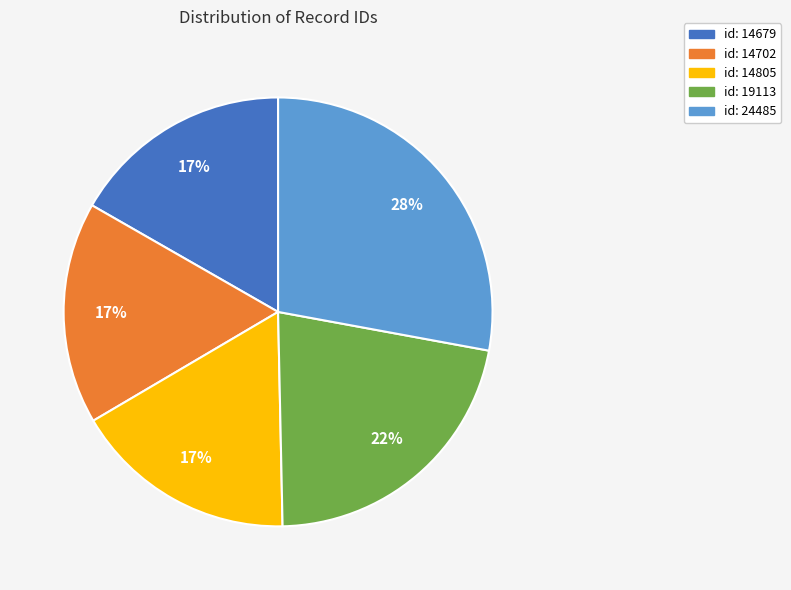

Combined, do id: 14702 and id: 14679 account for over 50%?

No